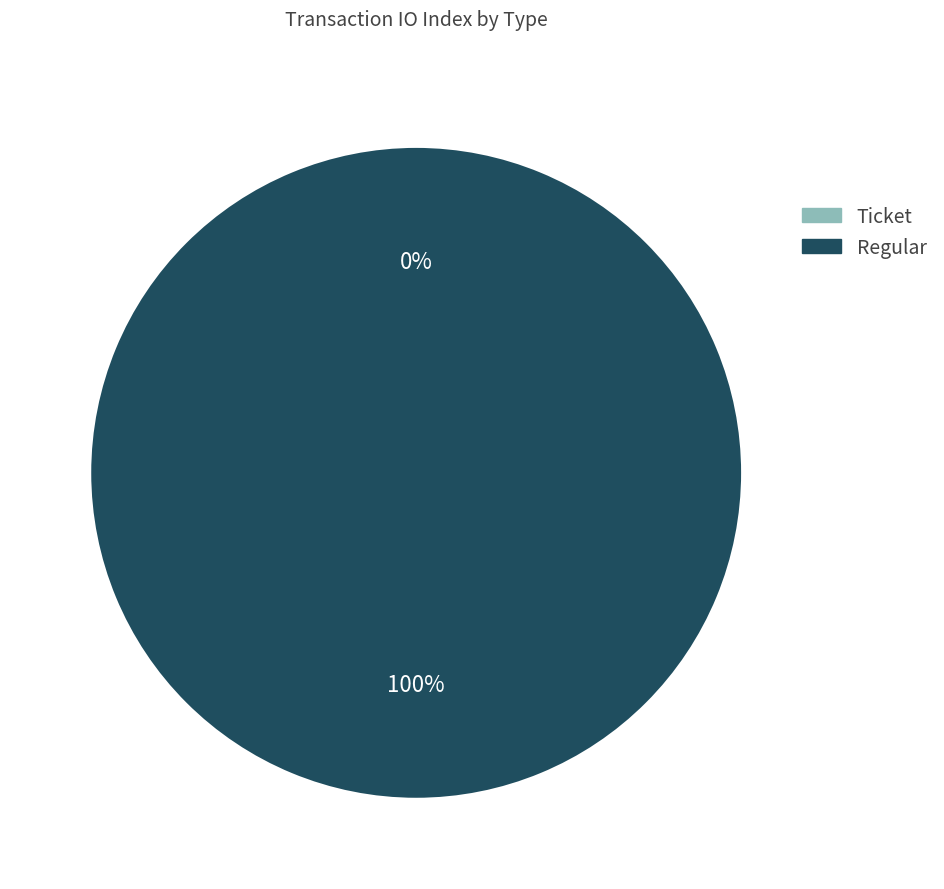

To the nearest percent, what is the combined percentage of Ticket and Regular?

100%